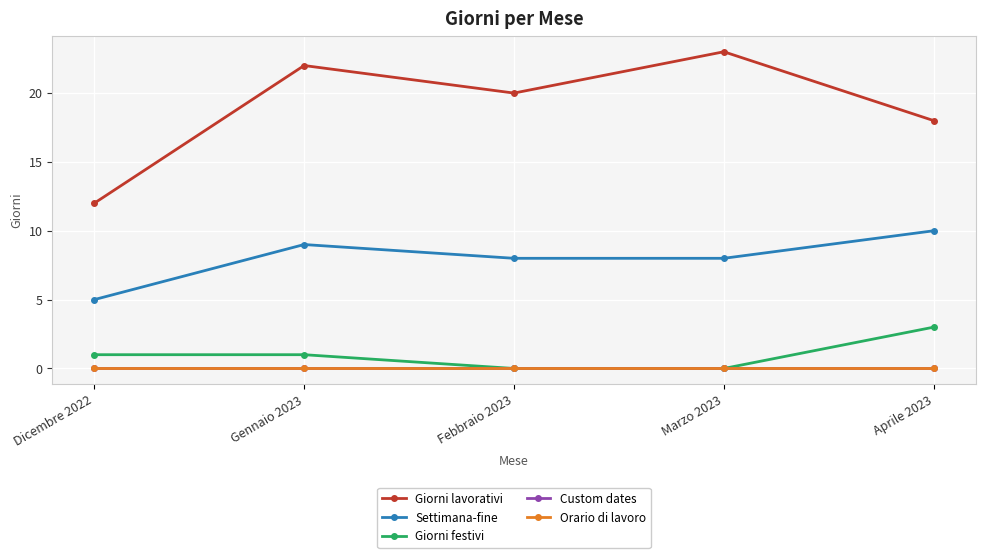

Reading left to right, list all the values displayed in this chart.

Giorni lavorativi: Dicembre 2022=12	Gennaio 2023=22	Febbraio 2023=20	Marzo 2023=23	Aprile 2023=18
Settimana-fine: Dicembre 2022=5	Gennaio 2023=9	Febbraio 2023=8	Marzo 2023=8	Aprile 2023=10
Giorni festivi: Dicembre 2022=1	Gennaio 2023=1	Febbraio 2023=0	Marzo 2023=0	Aprile 2023=3
Custom dates: Dicembre 2022=0	Gennaio 2023=0	Febbraio 2023=0	Marzo 2023=0	Aprile 2023=0
Orario di lavoro: Dicembre 2022=0	Gennaio 2023=0	Febbraio 2023=0	Marzo 2023=0	Aprile 2023=0